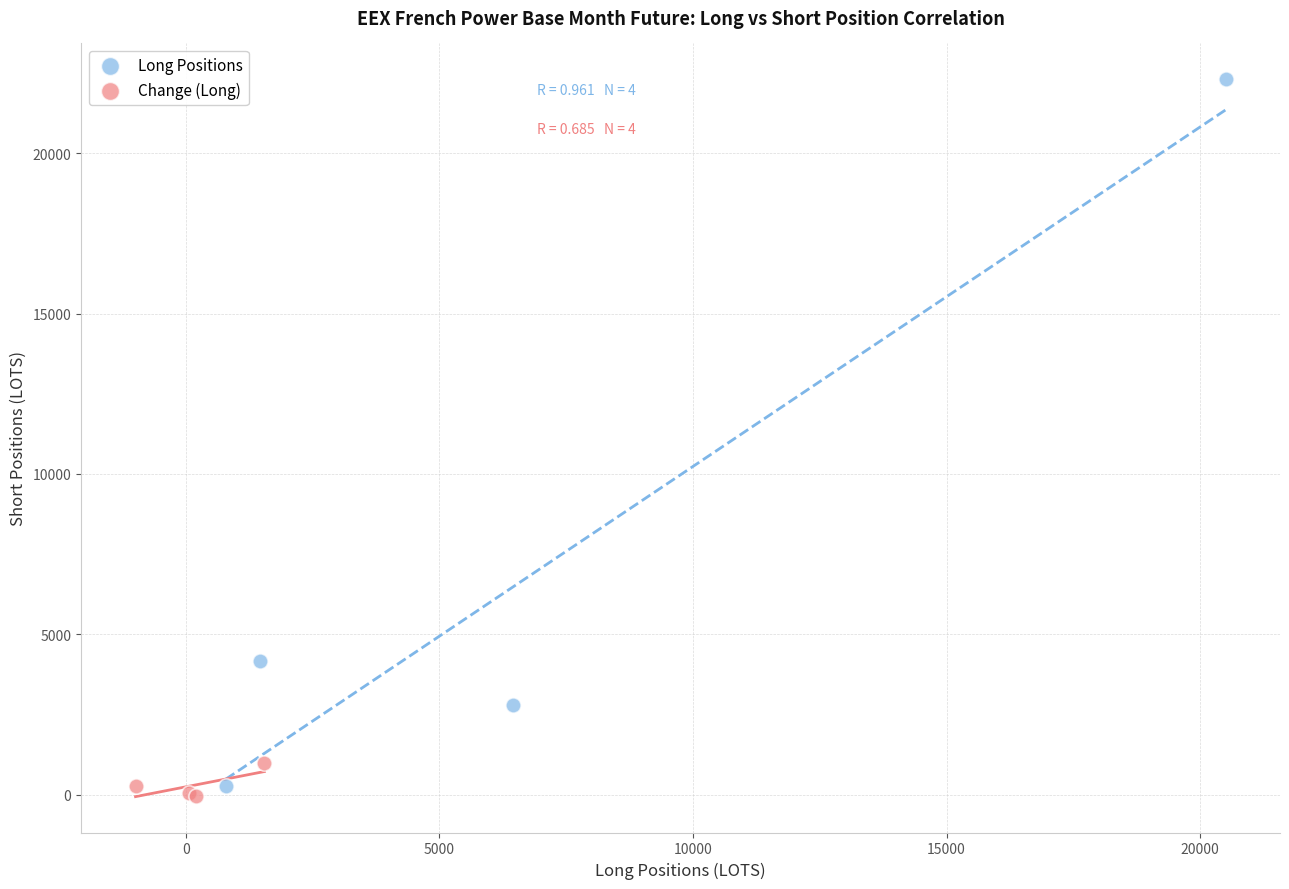

Which series has the largest Y range (max minus min)?

Long Positions